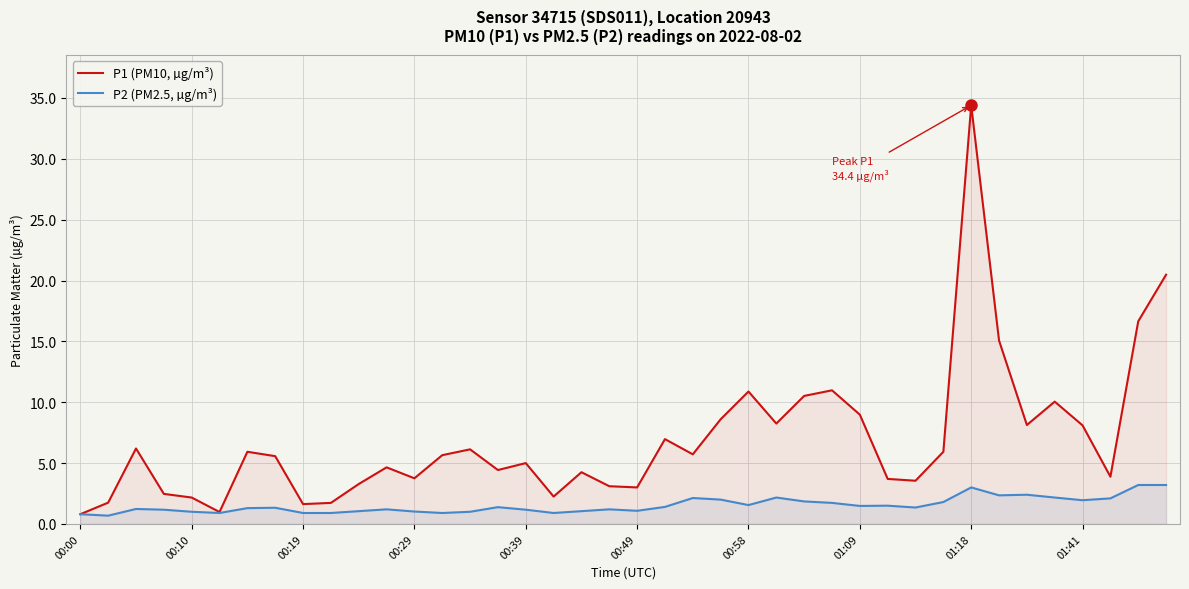

Which series has the widest spread of values?

P1 (PM10, µg/m³)